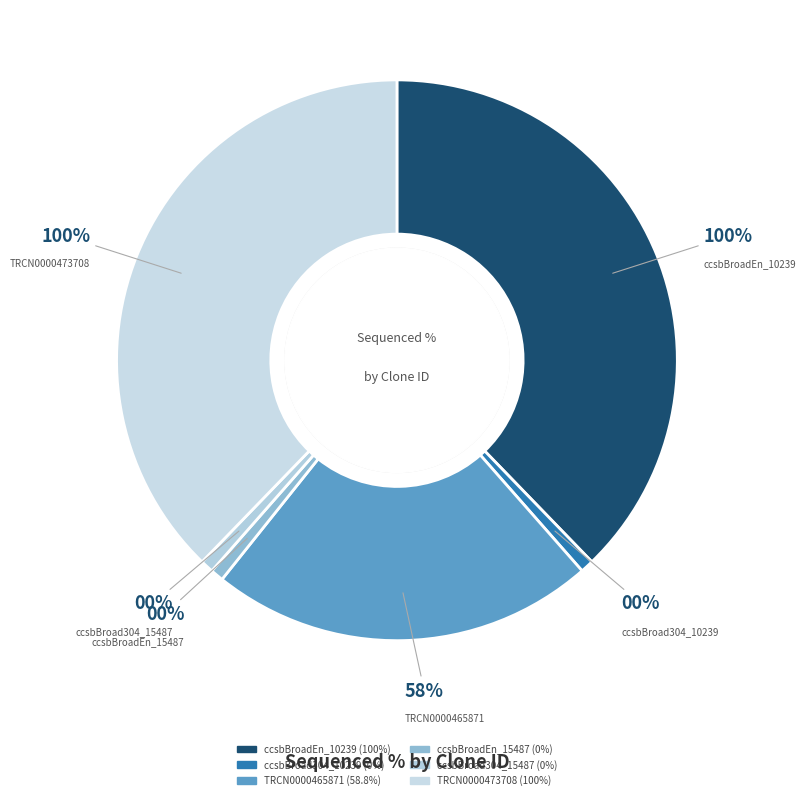

Which slice is the smallest?

ccsbBroad304_10239